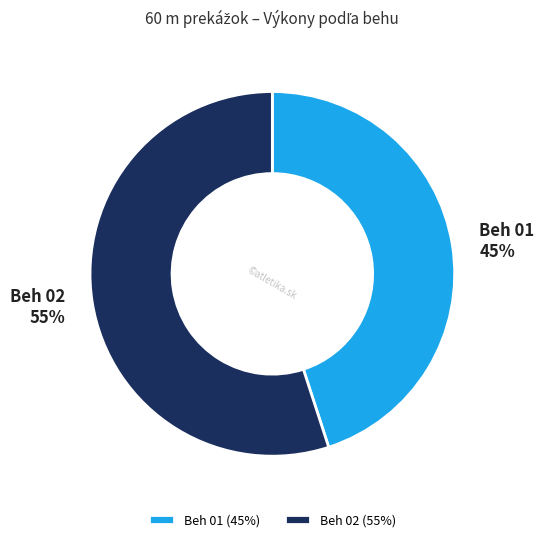

What is the largest slice in the pie chart?

Beh 02 (55%)